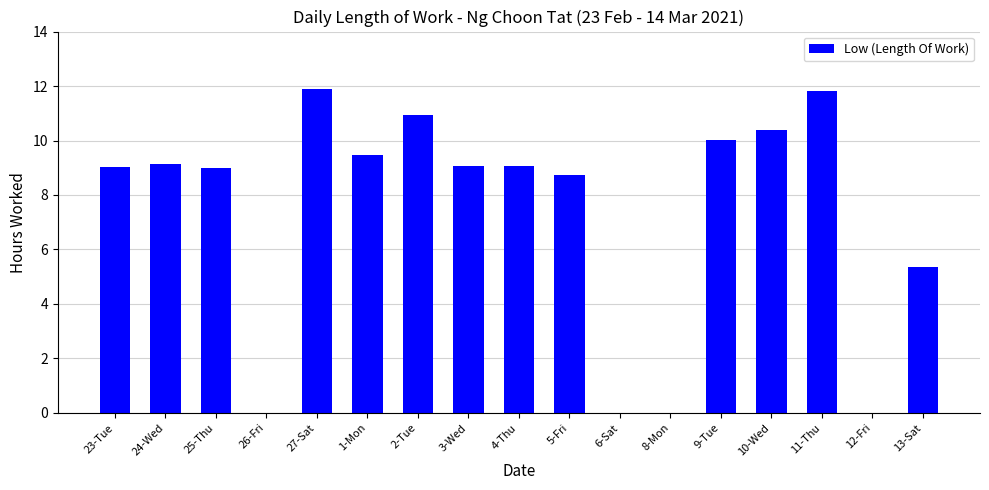

What is the greatest value displayed?

11.9